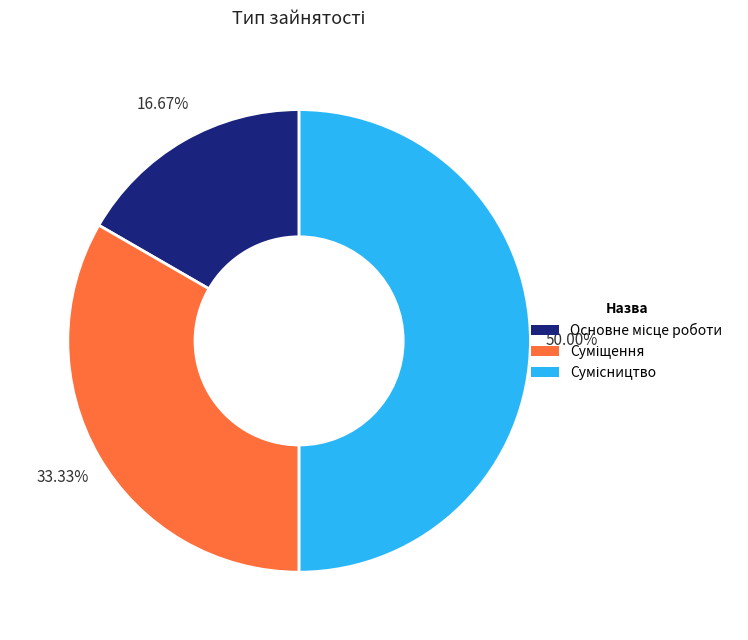

Combined, do Суміщення and Сумісництво account for over 50%?

Yes